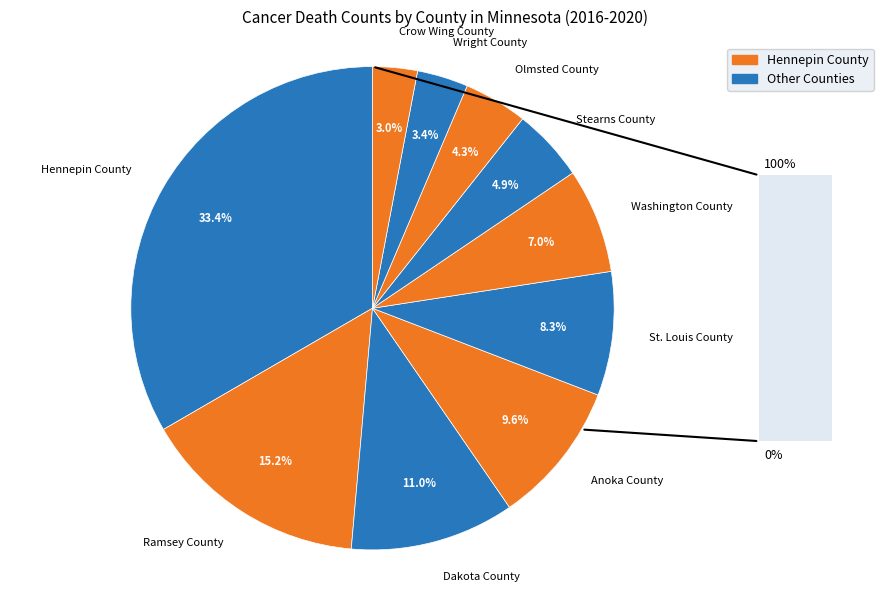

To the nearest percent, what portion does Anoka County represent?

10%